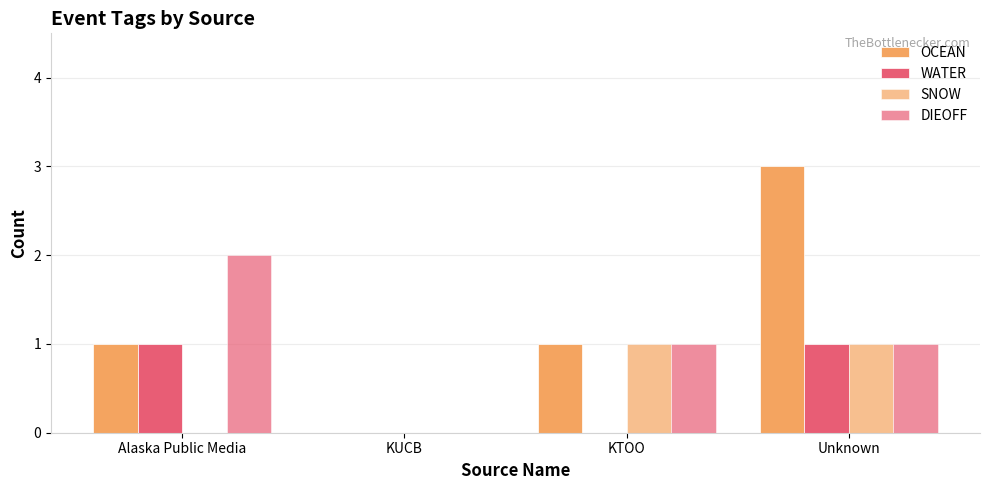

What position from the left is KTOO?

3